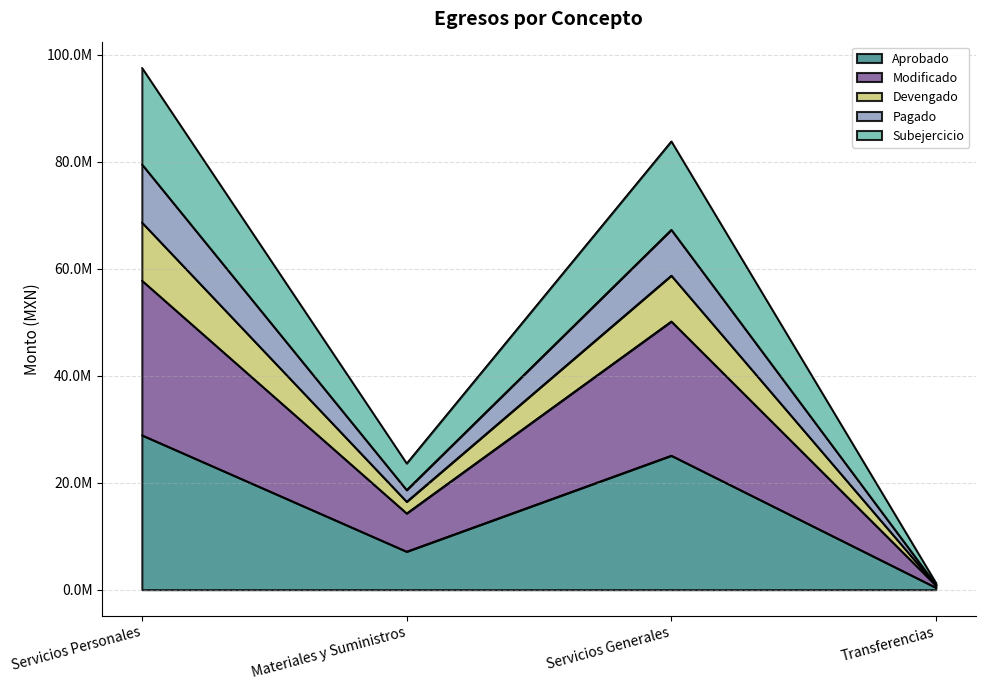

What is the value of the Subejercicio point at the 4th from the left?

1284300.0